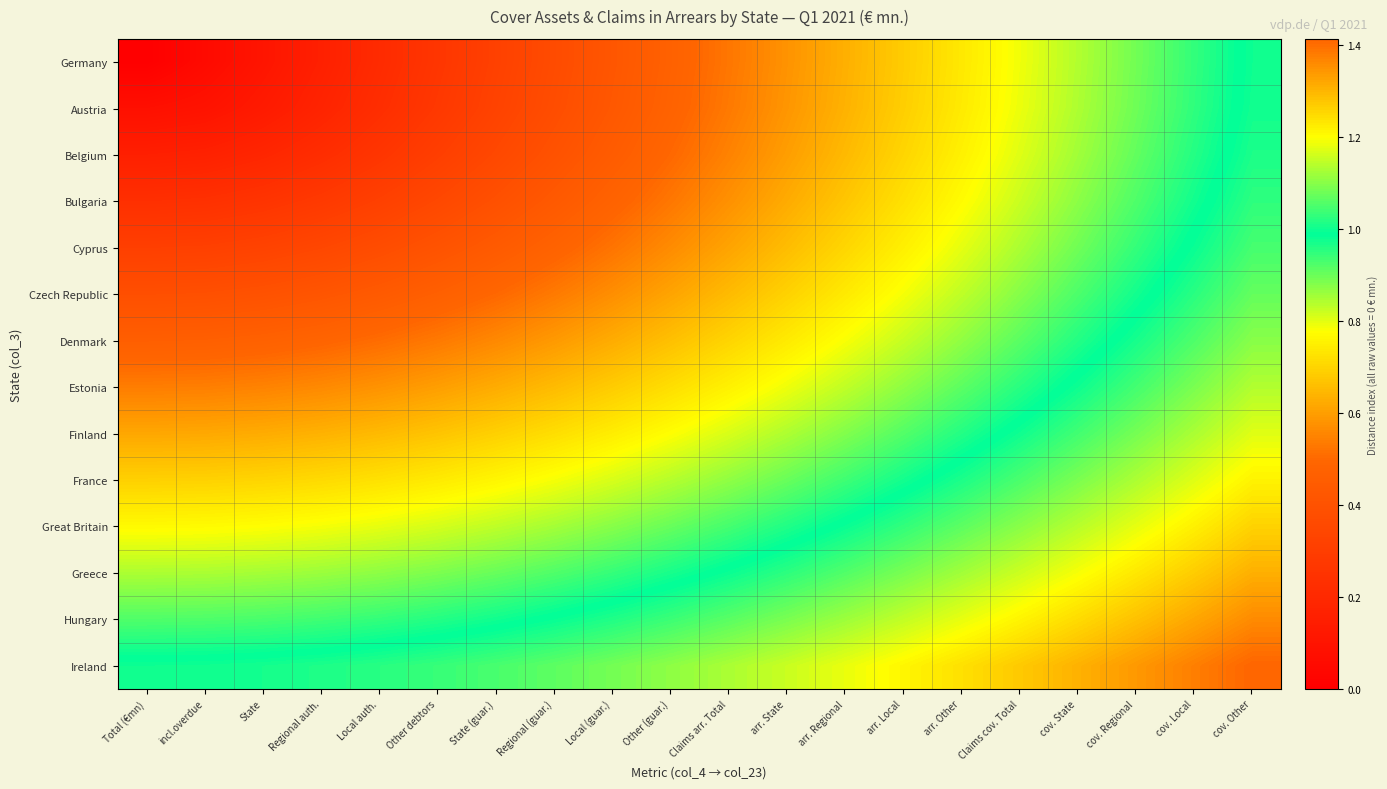

Which series has the widest spread of values?

Germany